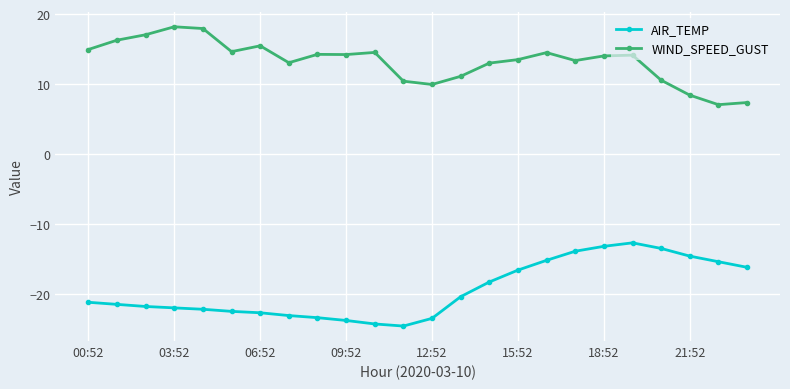

What is the minimum value for AIR_TEMP?

-24.6